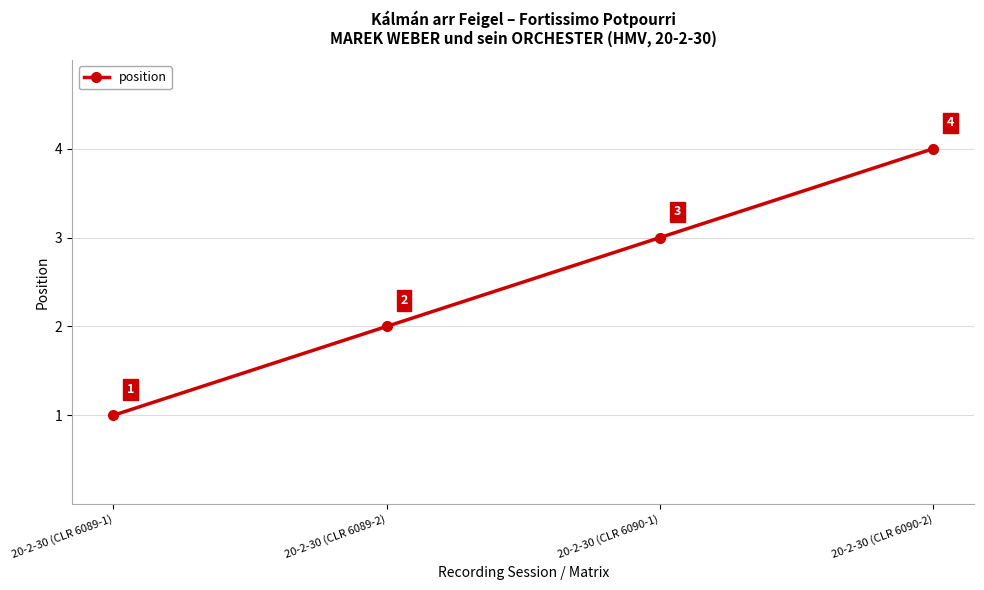

What is the sum of the values at 20-2-30 (CLR 6089-2) and 20-2-30 (CLR 6090-2)?

6